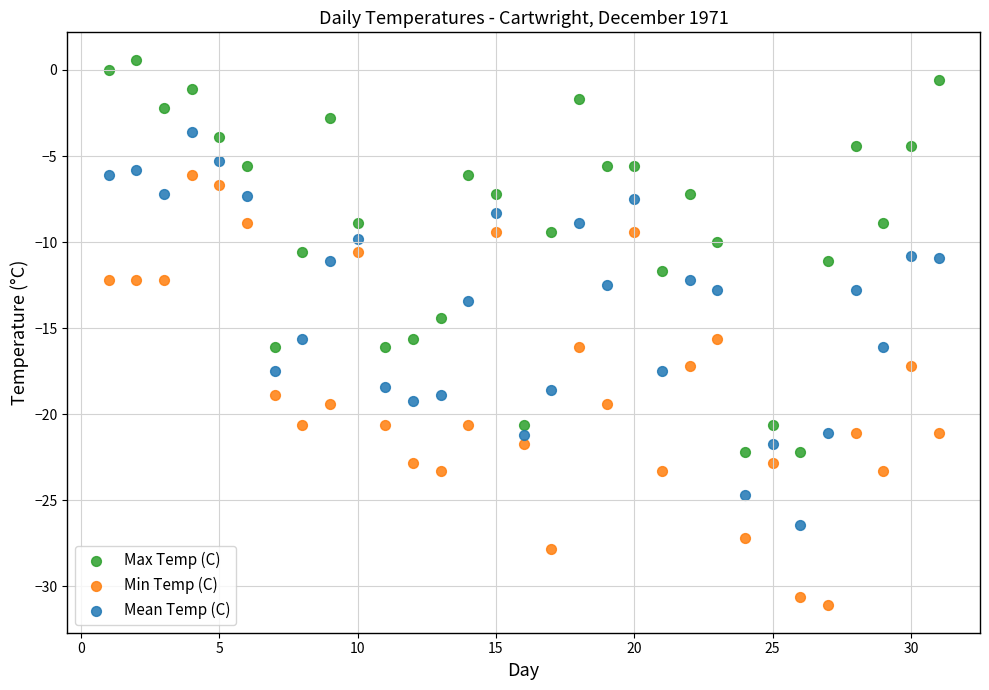

Which series has the largest Y range (max minus min)?

Min Temp (C)